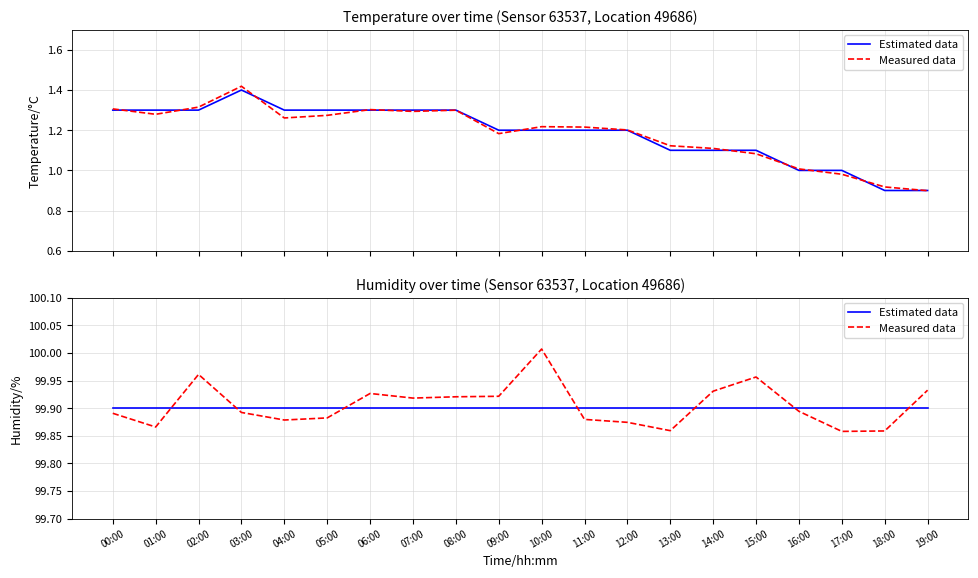

Which series changed the most between 13:00 and 16:00?

Measured data